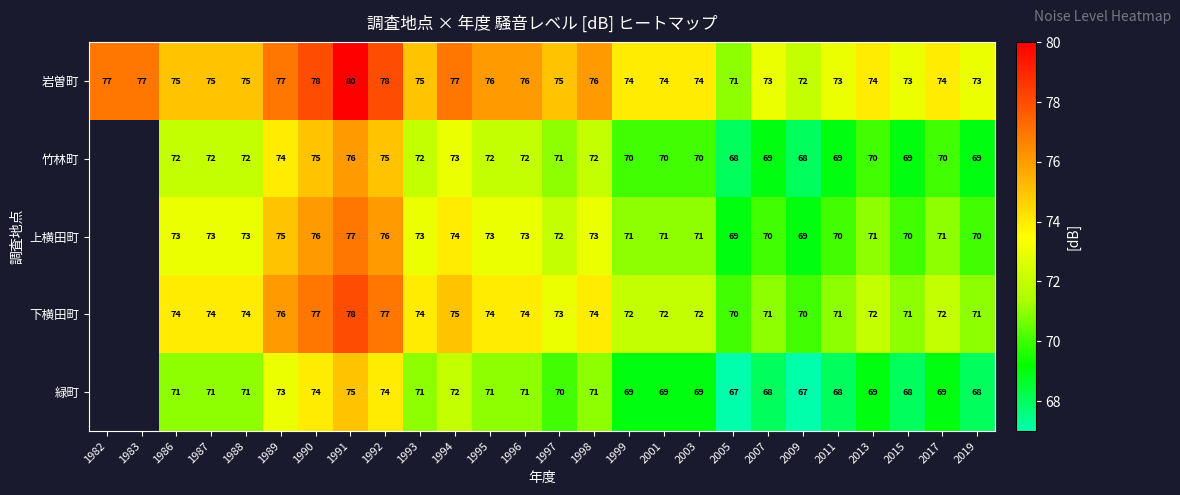

What is the sum of all 岩曽町 values?

1952